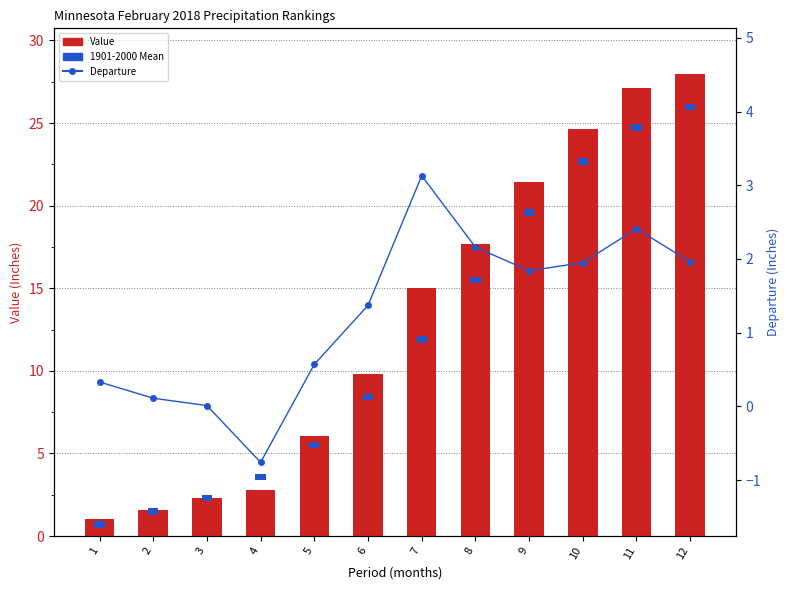

What is the value of the Value bar at the 9th from the left?

21.4